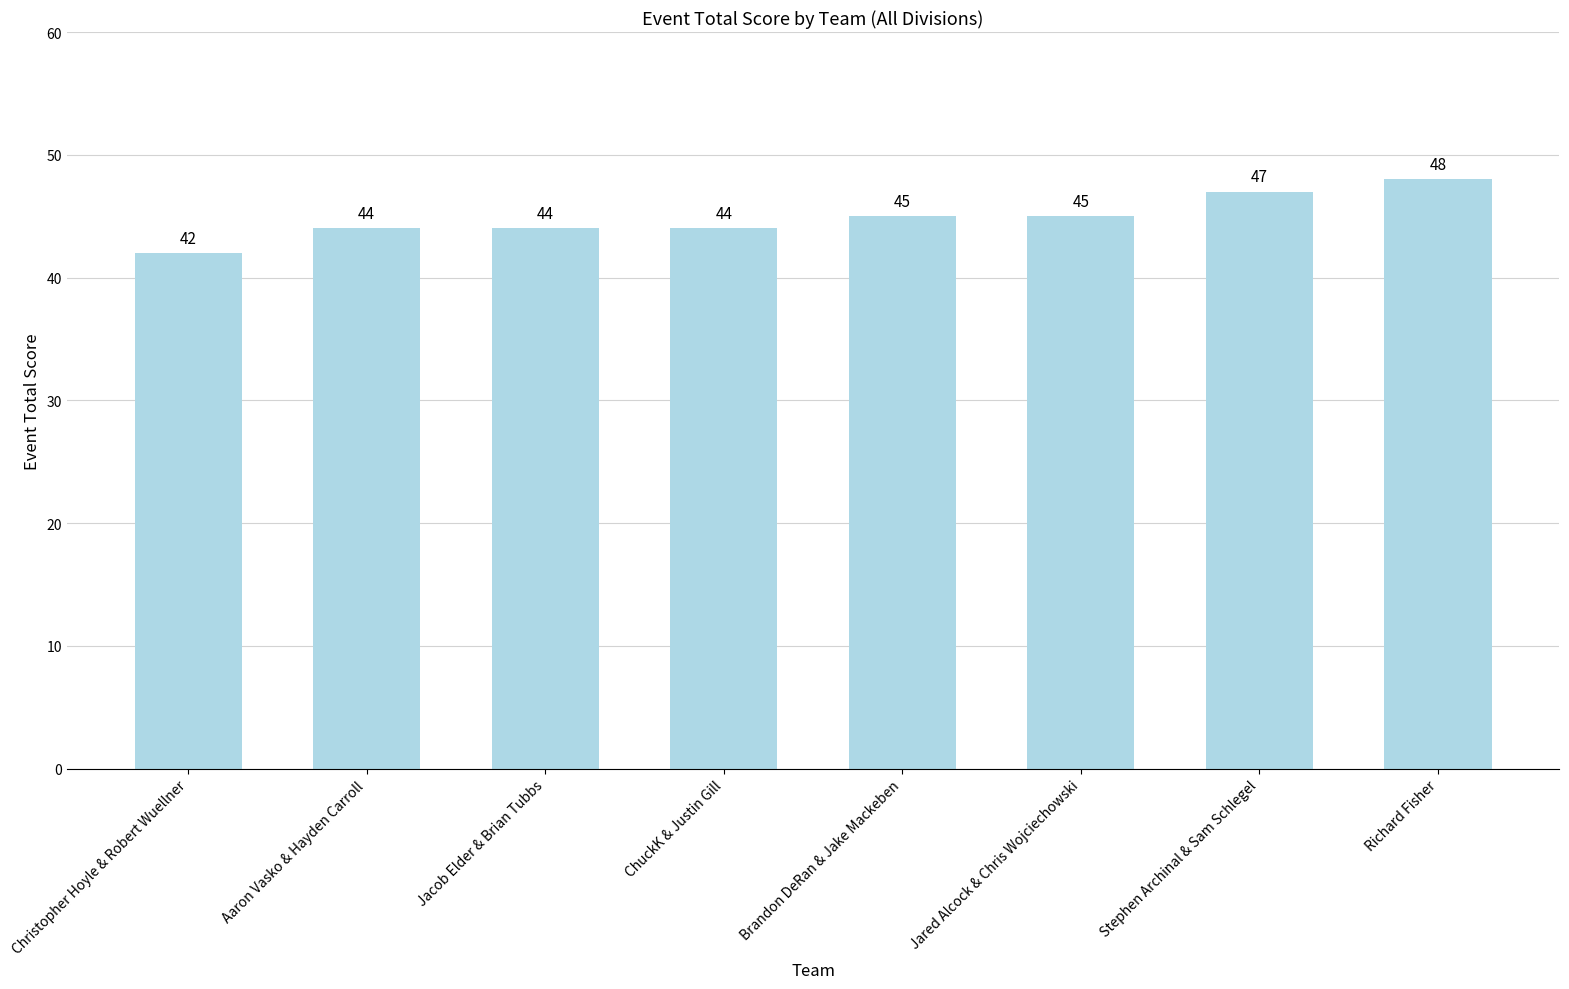

What position from the right is Jared Alcock & Chris Wojciechowski?

3